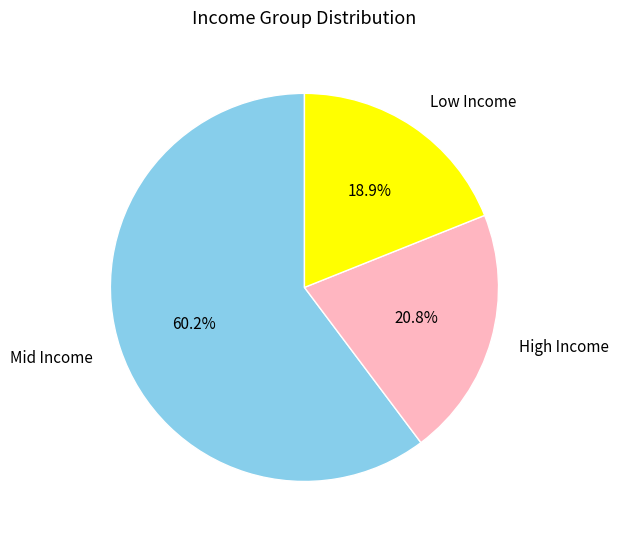

What is the ratio of the value at High Income to the value at Low Income?

1.1